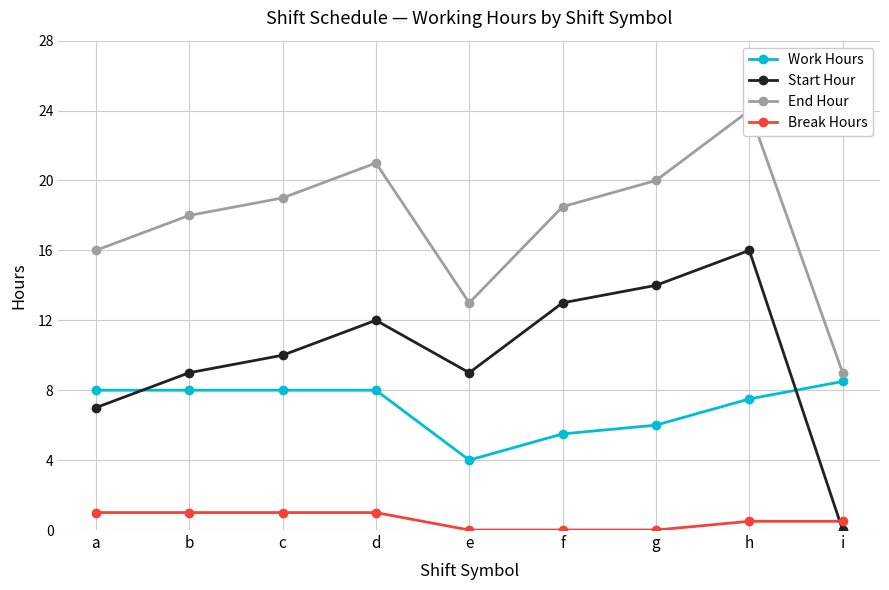

At which label does End Hour first exceed 18?

c